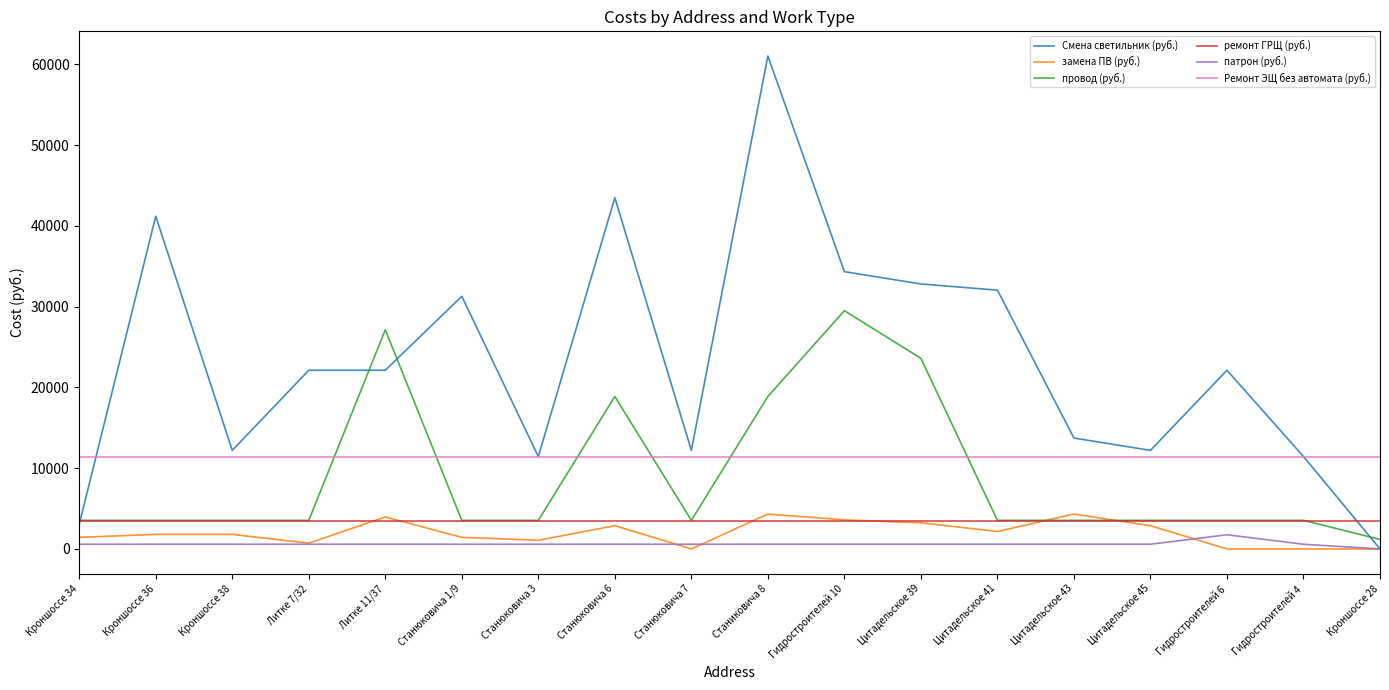

Is the value of Ремонт ЭЩ без автомата (руб.) at Кроншоссе 38 greater than the value of провод (руб.) at Цитадельское 43?

Yes